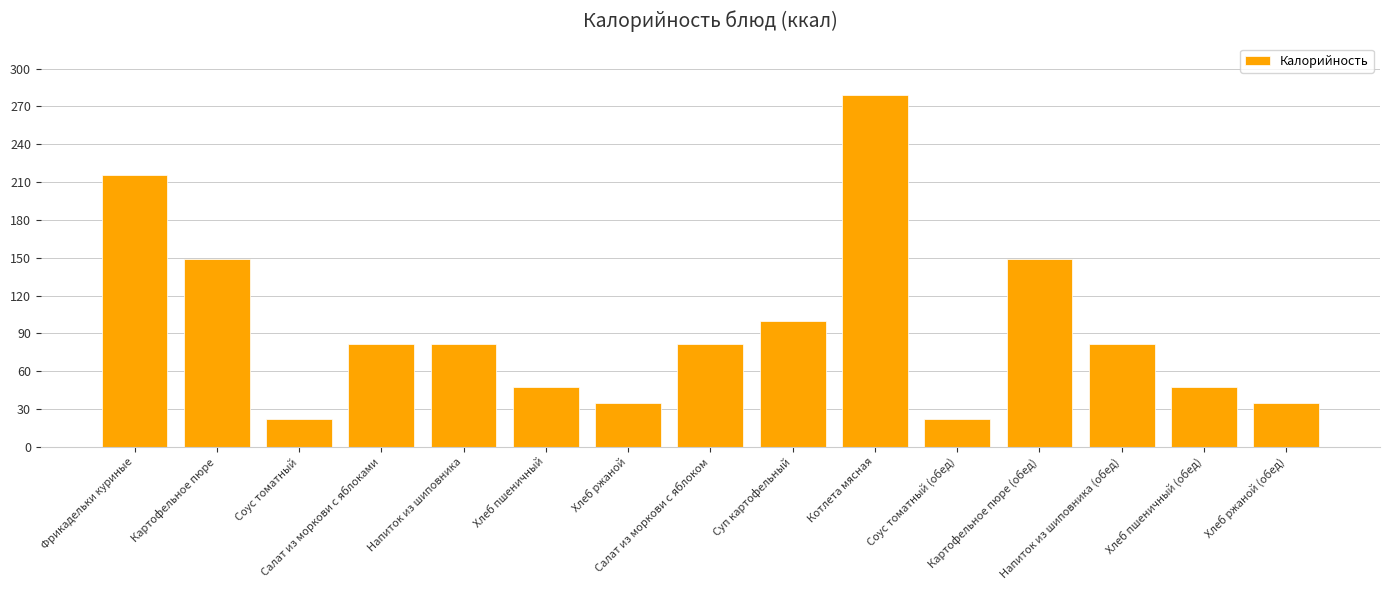

What position from the right is Хлеб пшеничный?

10